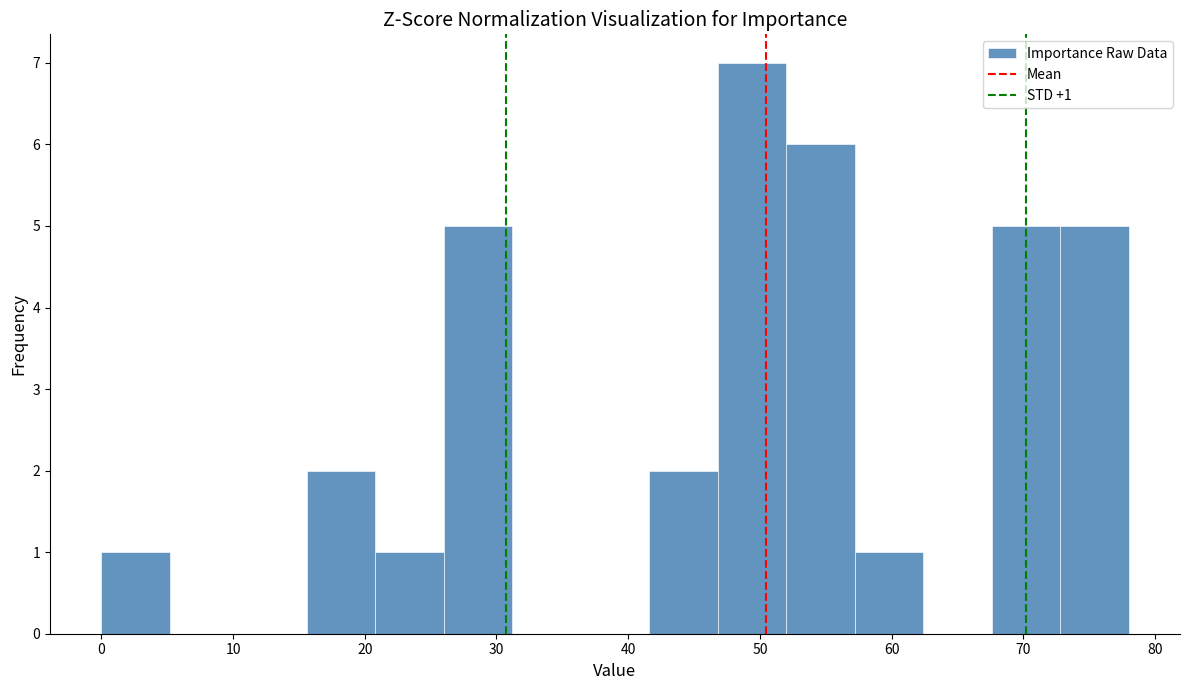

Which range on the x-axis has the tallest bar?

46.8 to 52.0